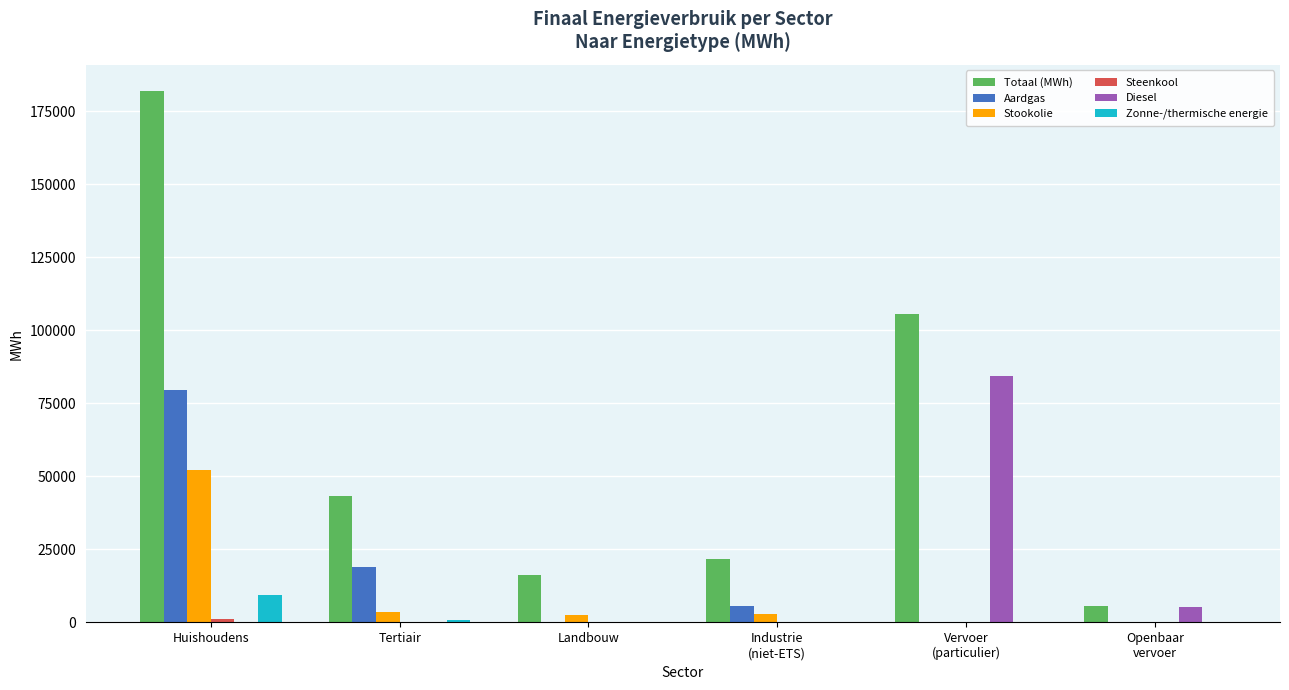

Which category has the highest value across all series?

Huishoudens